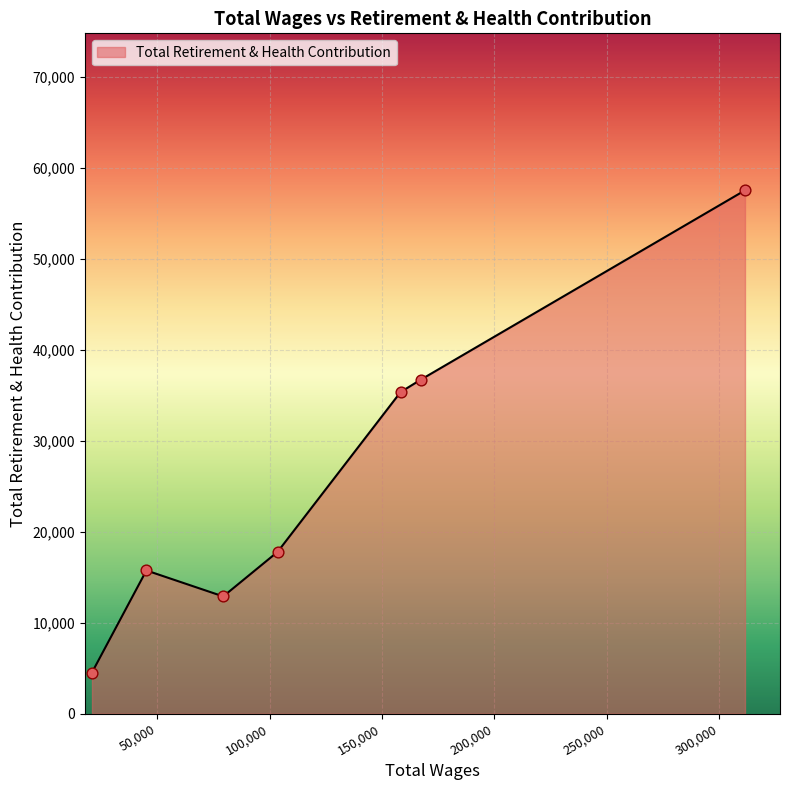

What is the greatest value displayed?

57501